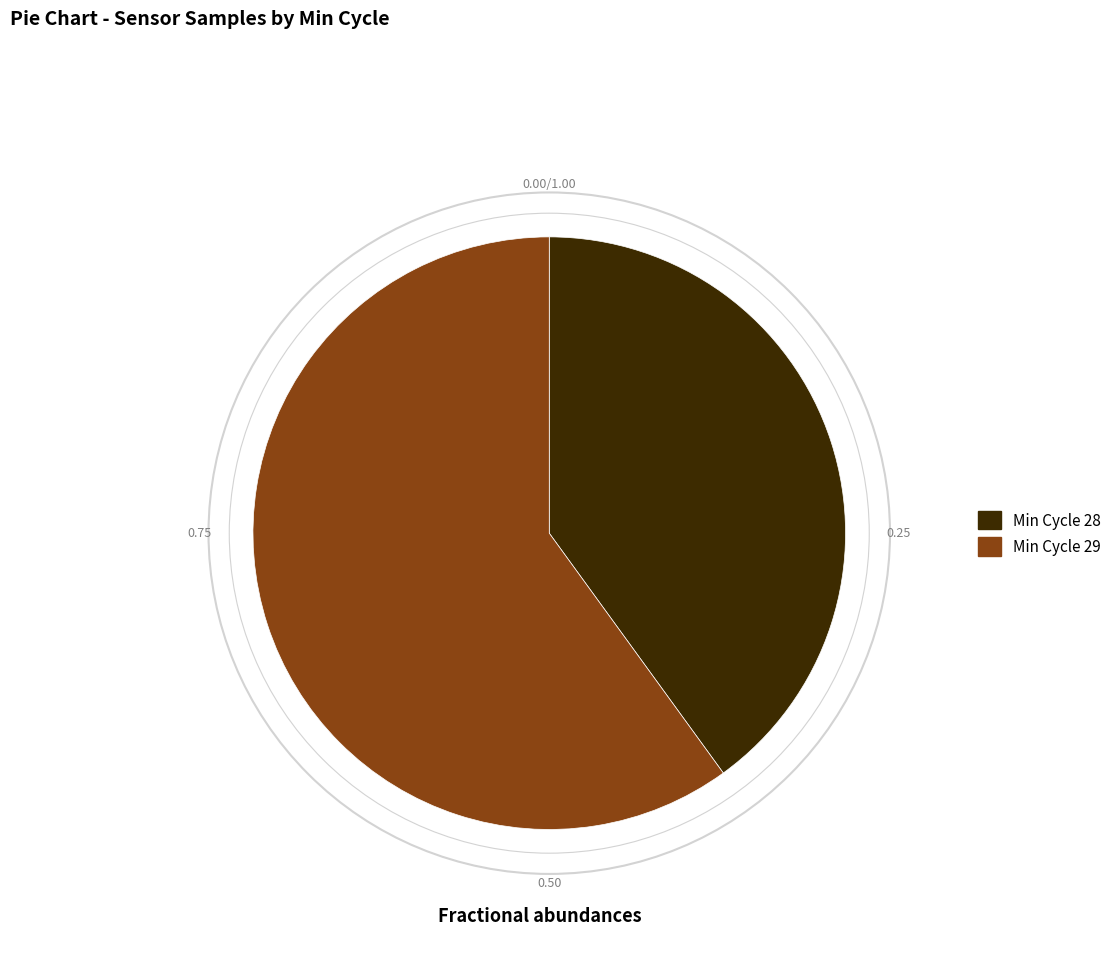

Is there a majority slice in this chart?

Yes